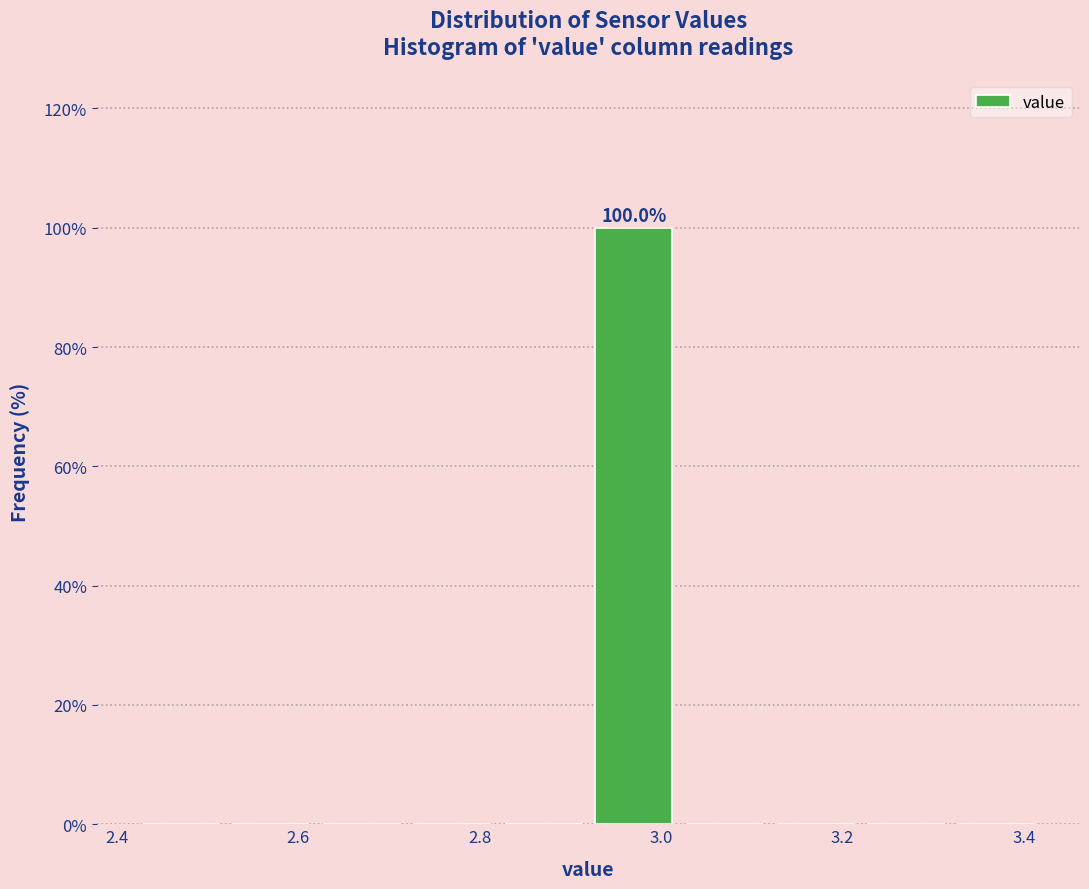

Over which range of the x-axis is the bar tallest?

2.92 to 3.02